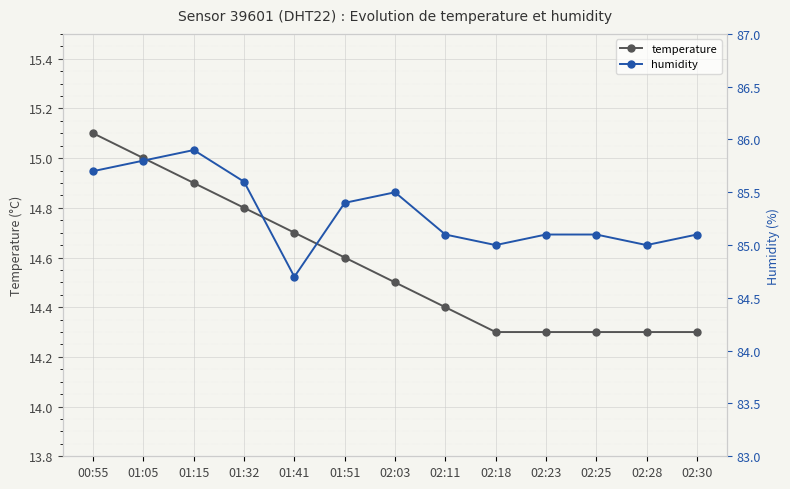

True or false: humidity and temperature cross at least once.

False